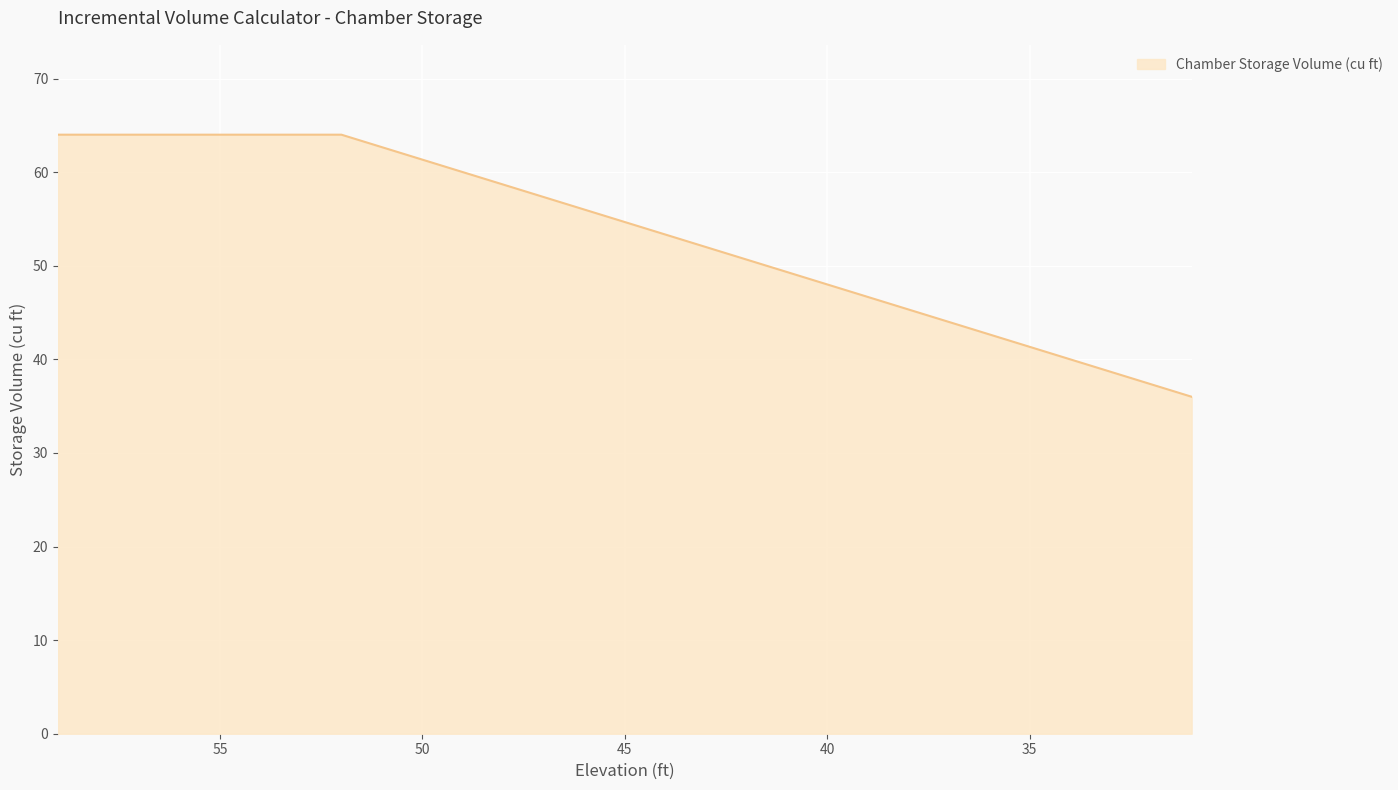

The value at 59 is 23.7. True or false?

False